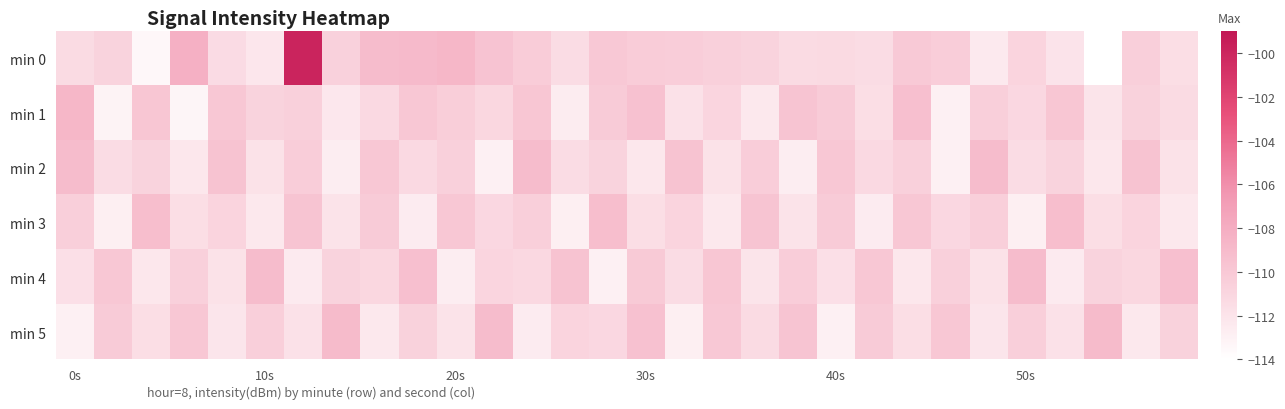

What is the minimum value shown in the chart?

-114.0